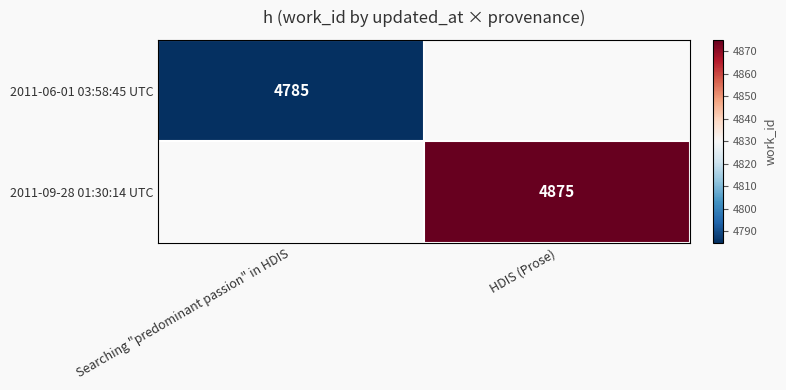

What is the greatest value displayed?

4875.0